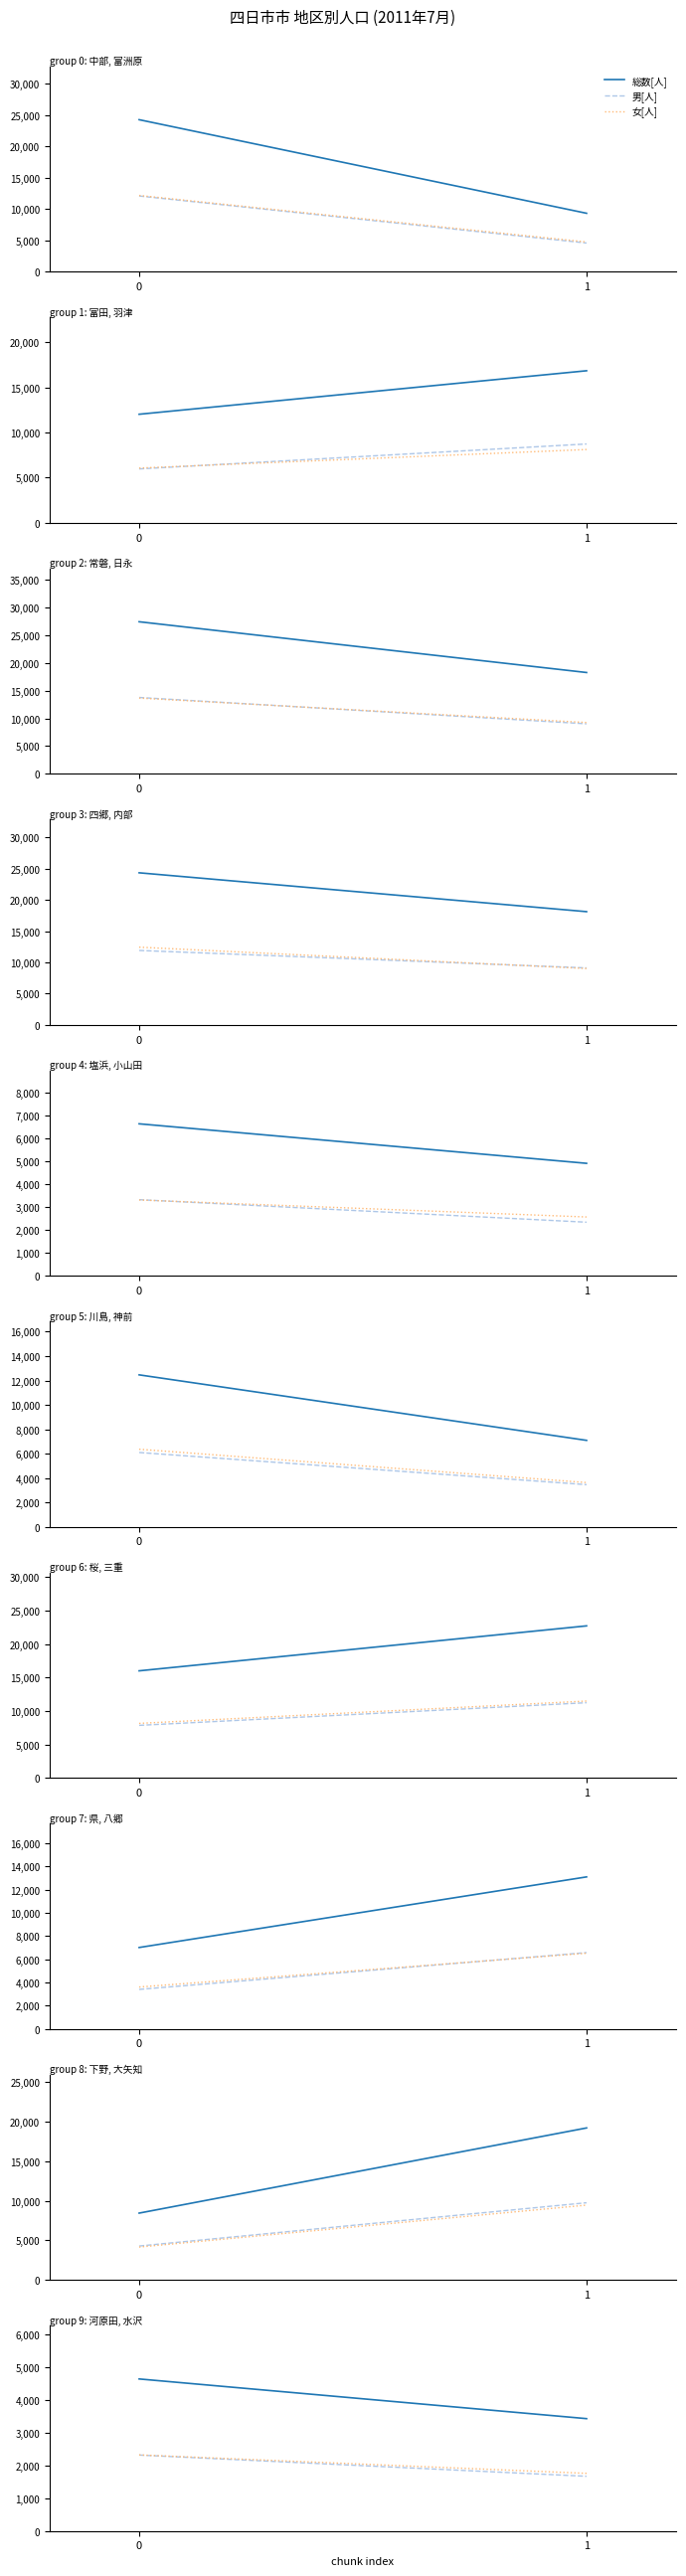

Rank the series by their maximum value, from lowest to highest.

男[人], 女[人], 総数[人]